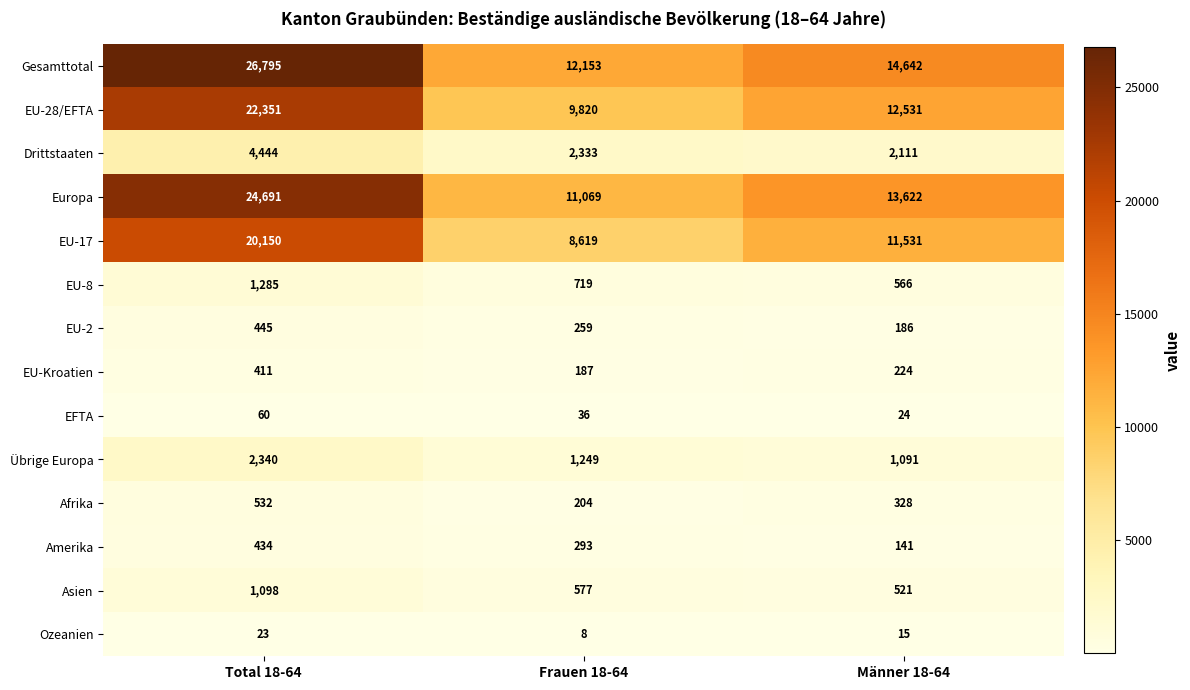

The value of Asien at Total 18-64 is 1098. True or false?

True